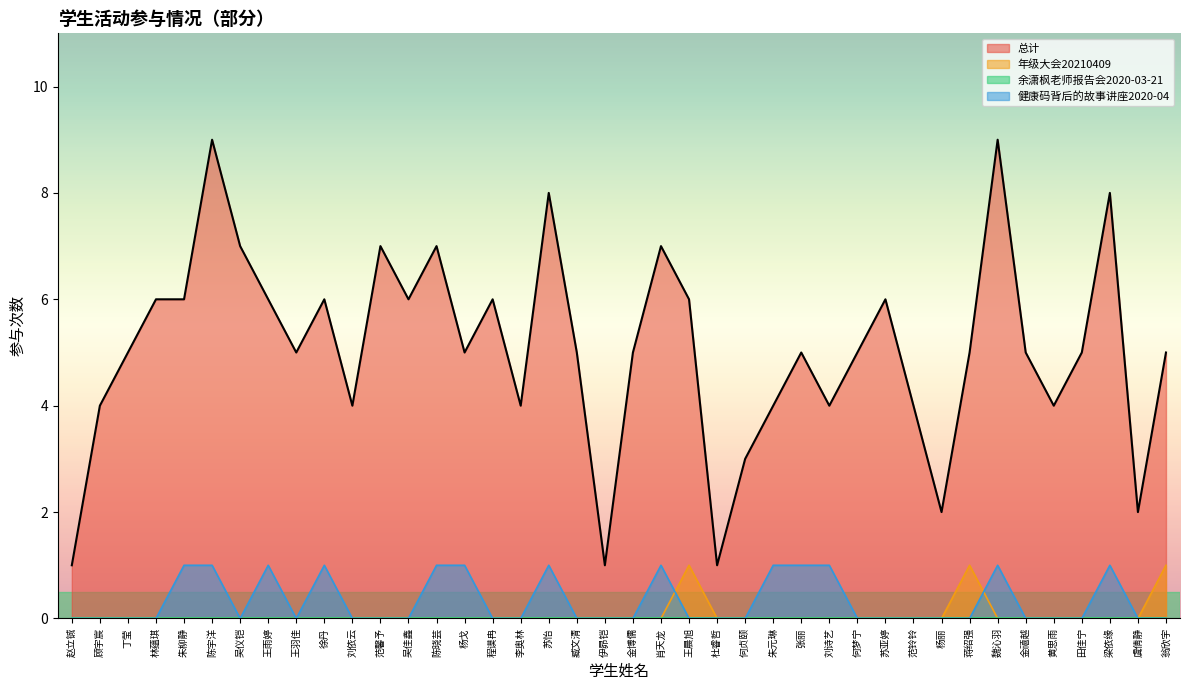

Between 伊昴铠 and 苏怡, which is larger?

苏怡